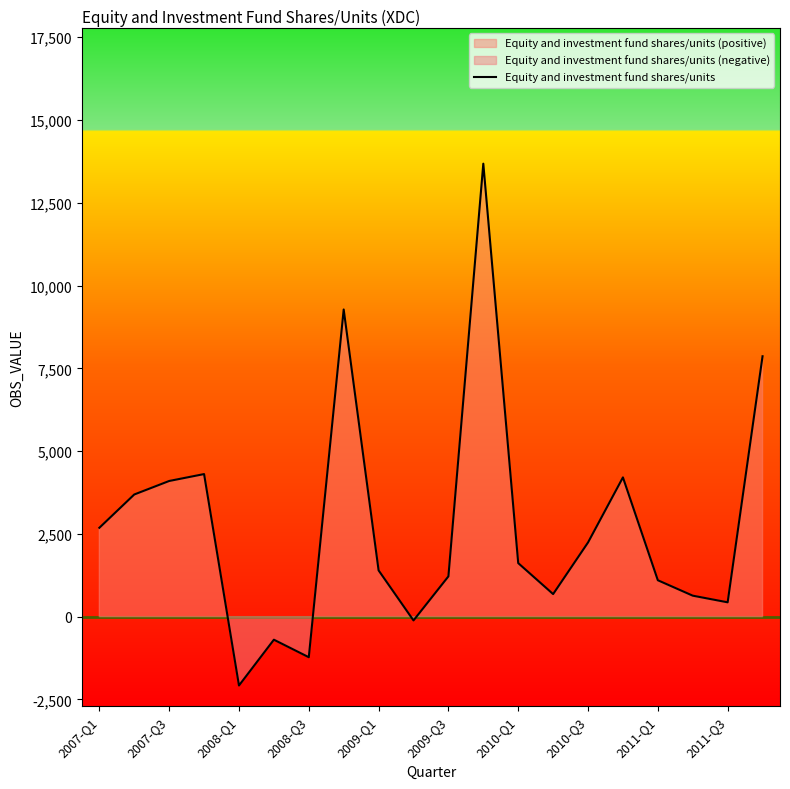

What is the maximum value for Equity and investment fund shares/units?

13681.4